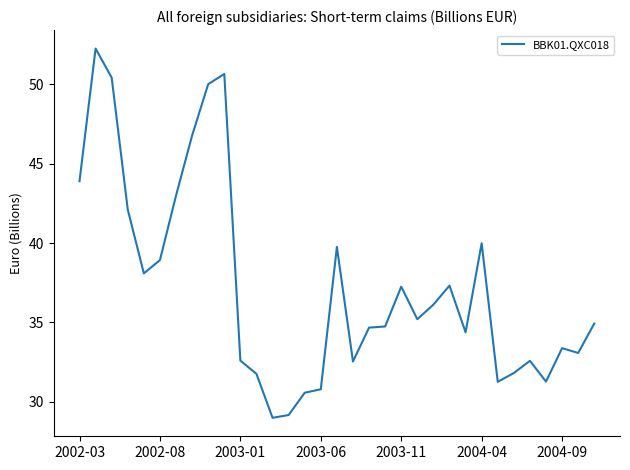

What is the difference between the maximum and minimum values?

23.3